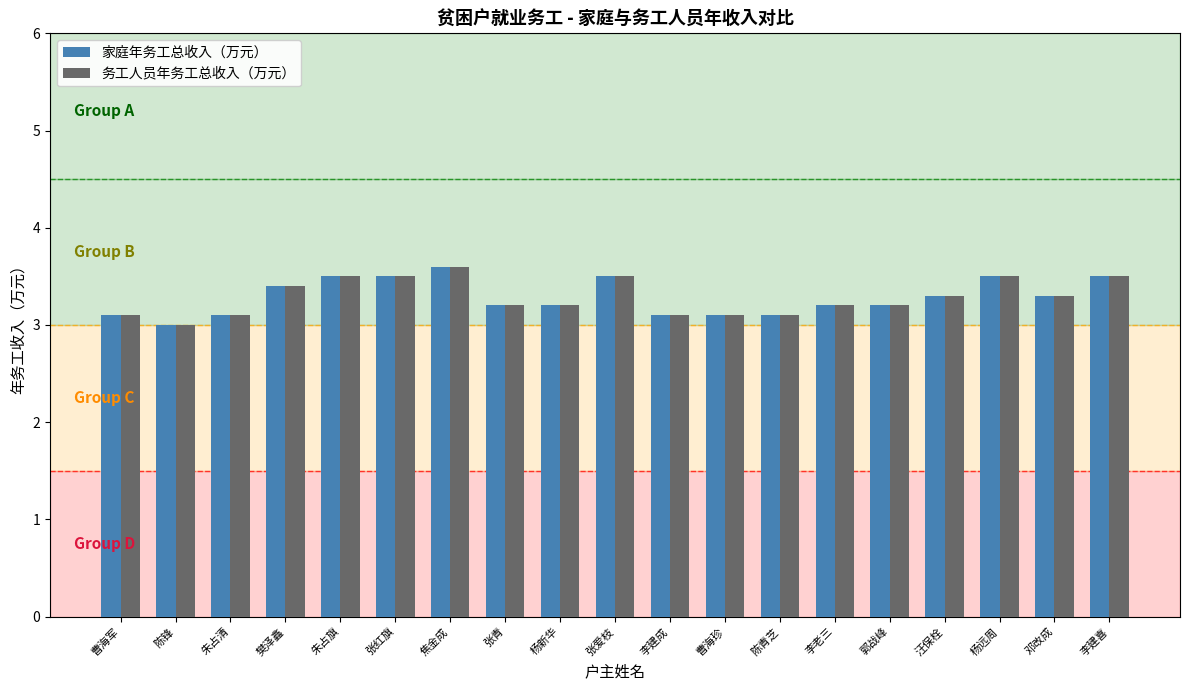

The value of 务工人员年务工总收入（万元） at 曹海珍 is 4.6. True or false?

False